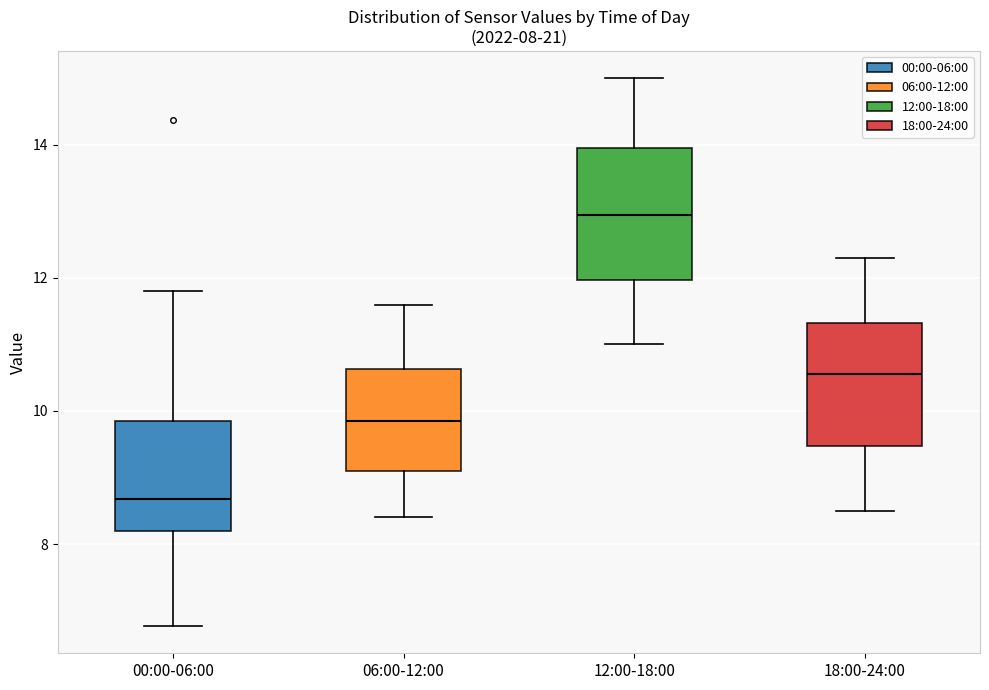

Which box has the lowest median line?

00:00-06:00